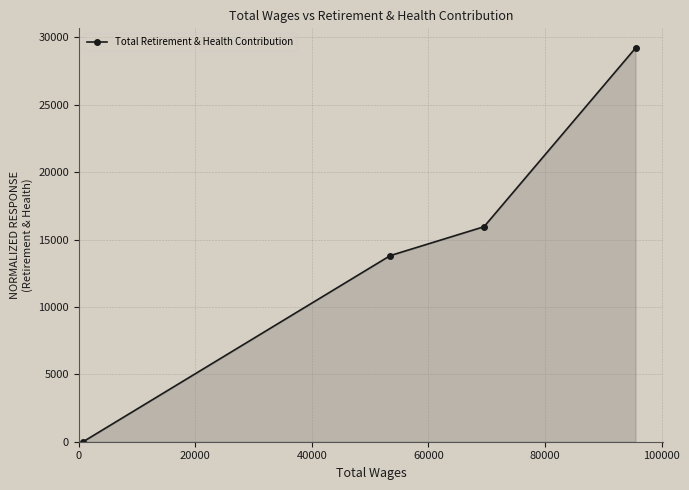

True or false: there are more than 1 points higher than both neighbors.

False